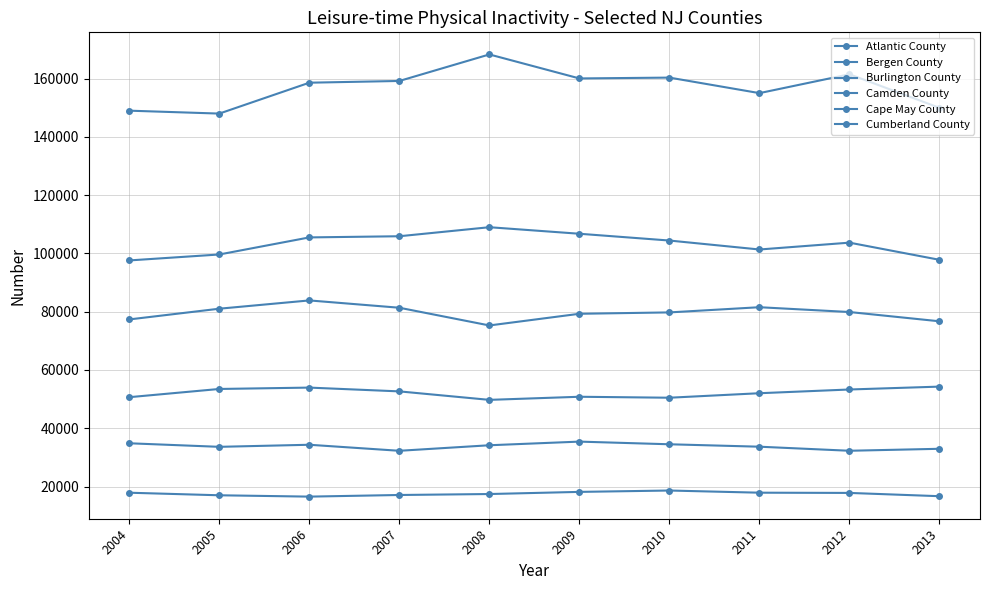

How many values in the Burlington County series are below 79890?

5